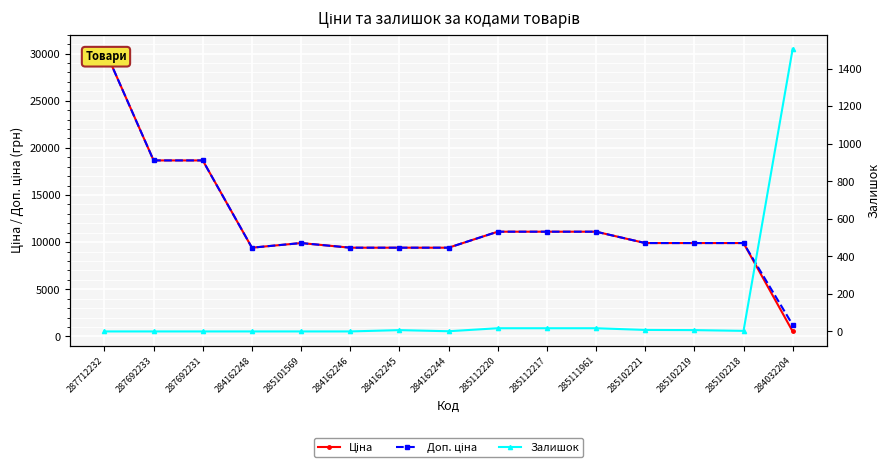

Between 287692231 and 285102218, which series saw the biggest shift?

Ціна